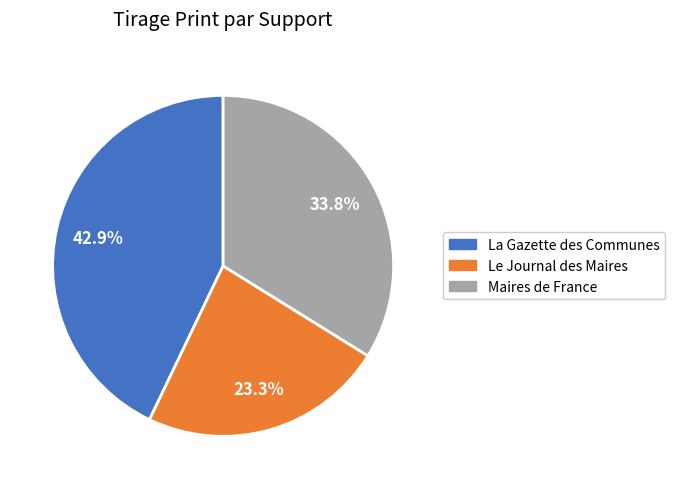

To the nearest percent, what percentage of the pie is La Gazette des Communes?

43%